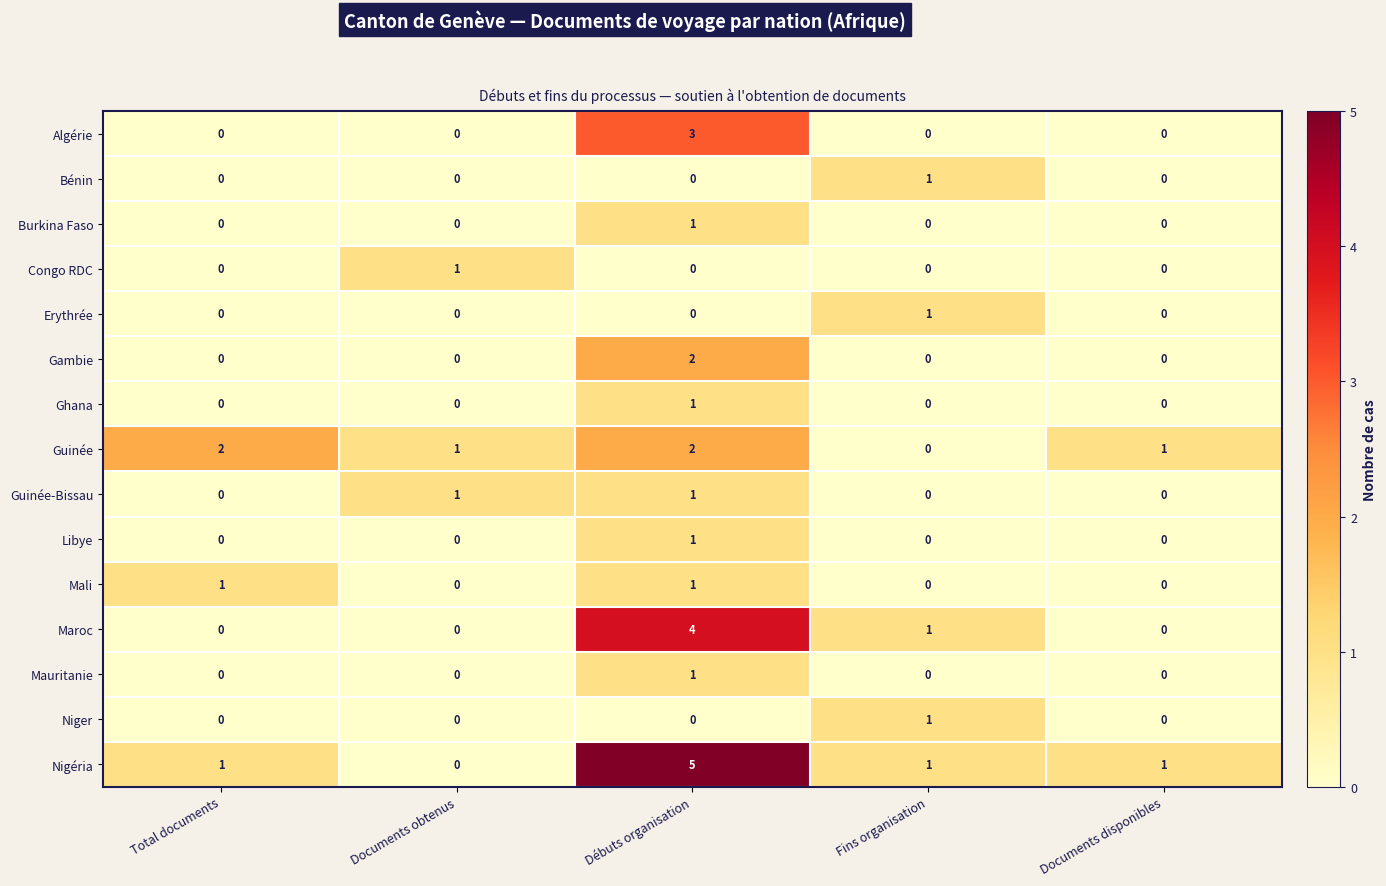

How many Maroc values are between 0 and 1?

4